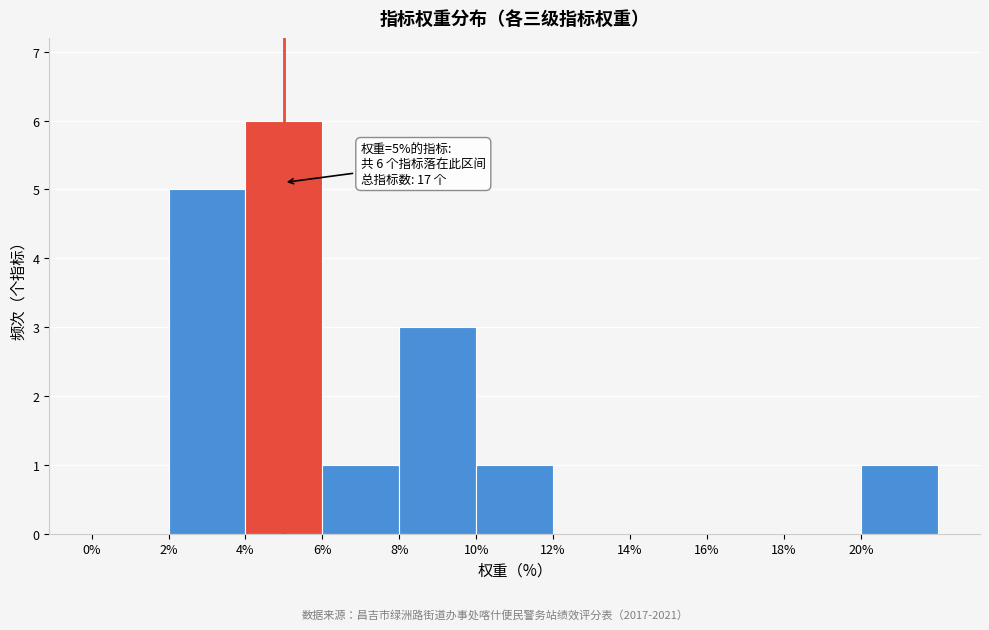

Which range on the x-axis has the tallest bar?

4 to 6